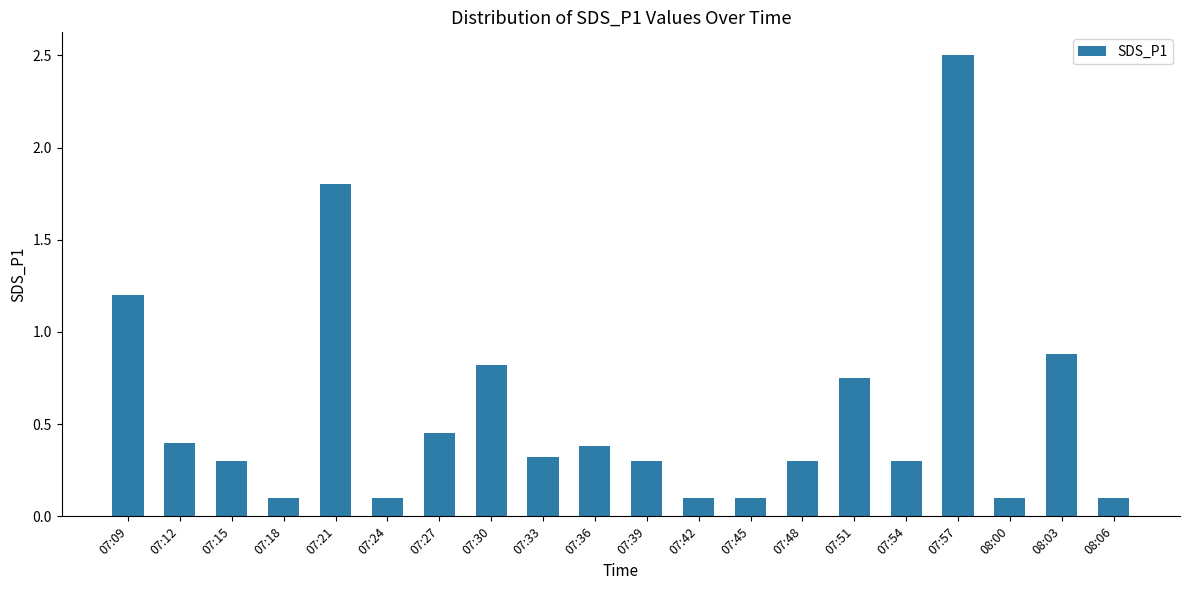

How many bars are there in total?

20